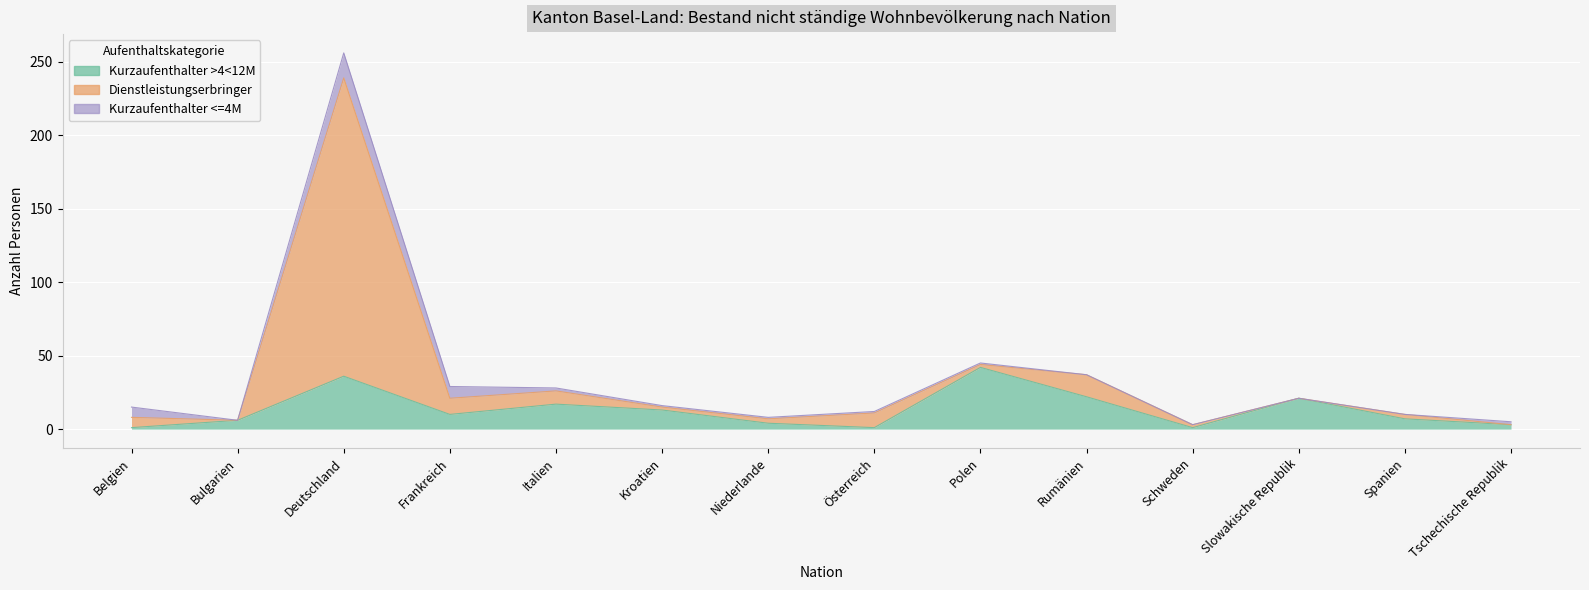

Reading right to left, transcribe all the data shown in this chart.

Total: Tschechische Republik=5	Spanien=10	Slowakische Republik=21	Schweden=3	Rumänien=37	Polen=45	Österreich=12	Niederlande=8	Kroatien=16	Italien=28	Frankreich=29	Deutschland=256	Bulgarien=6	Belgien=15
Kurzaufenthalter >4<12M: Tschechische Republik=3	Spanien=7	Slowakische Republik=21	Schweden=1	Rumänien=22	Polen=42	Österreich=1	Niederlande=4	Kroatien=13	Italien=17	Frankreich=10	Deutschland=36	Bulgarien=6	Belgien=1
Dienstleistungserbringer: Tschechische Republik=3	Spanien=10	Slowakische Republik=21	Schweden=3	Rumänien=37	Polen=44	Österreich=11	Niederlande=7	Kroatien=15	Italien=26	Frankreich=21	Deutschland=239	Bulgarien=6	Belgien=8